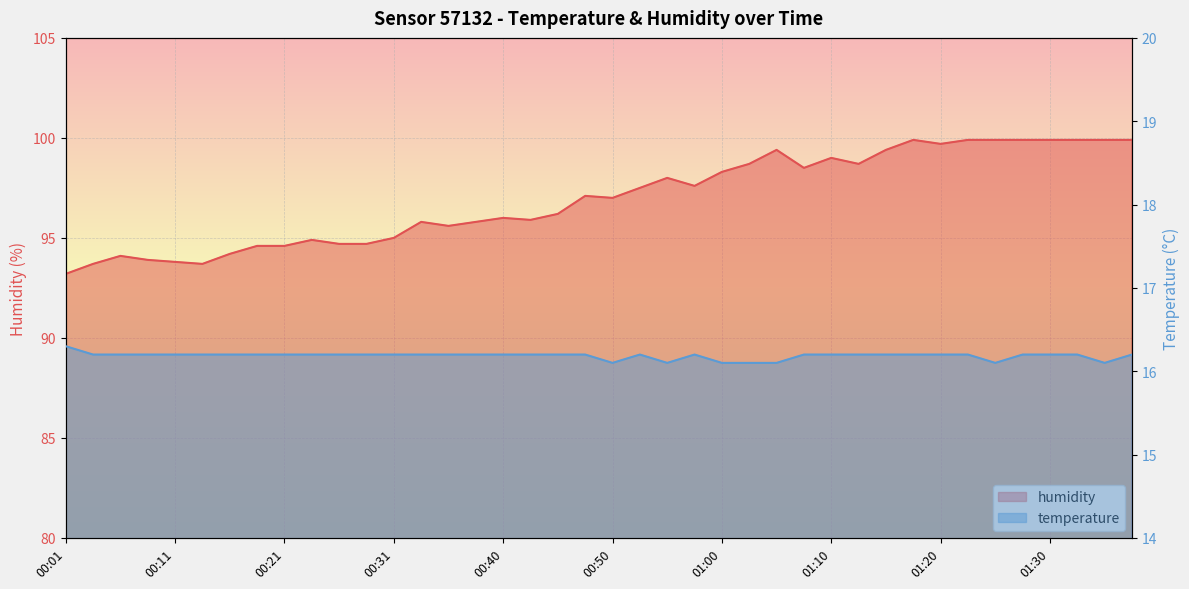

What is the sum of the temperature values at 00:33 and 00:50?

32.3